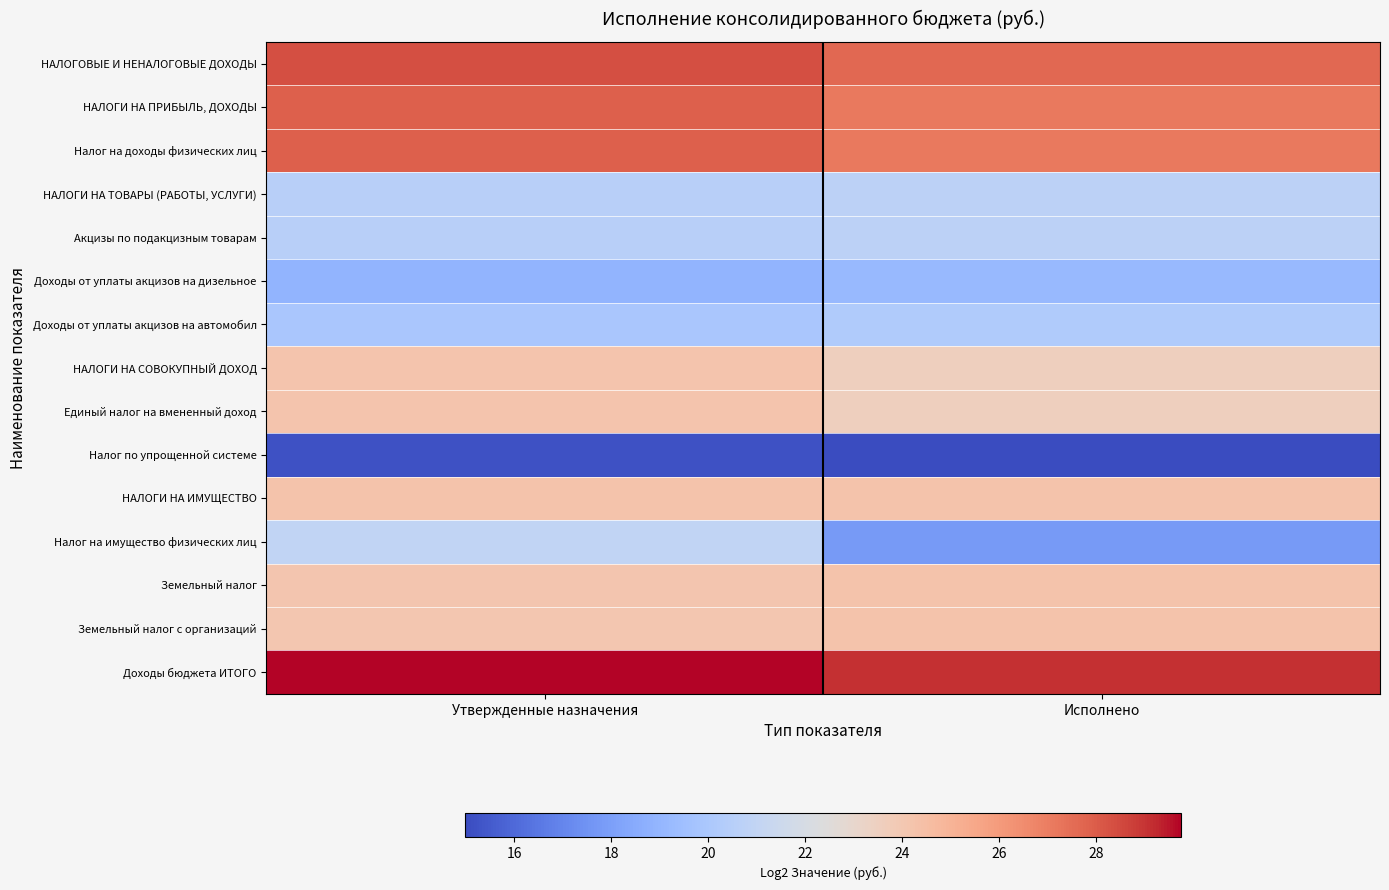

What is the smallest value displayed?

15.0